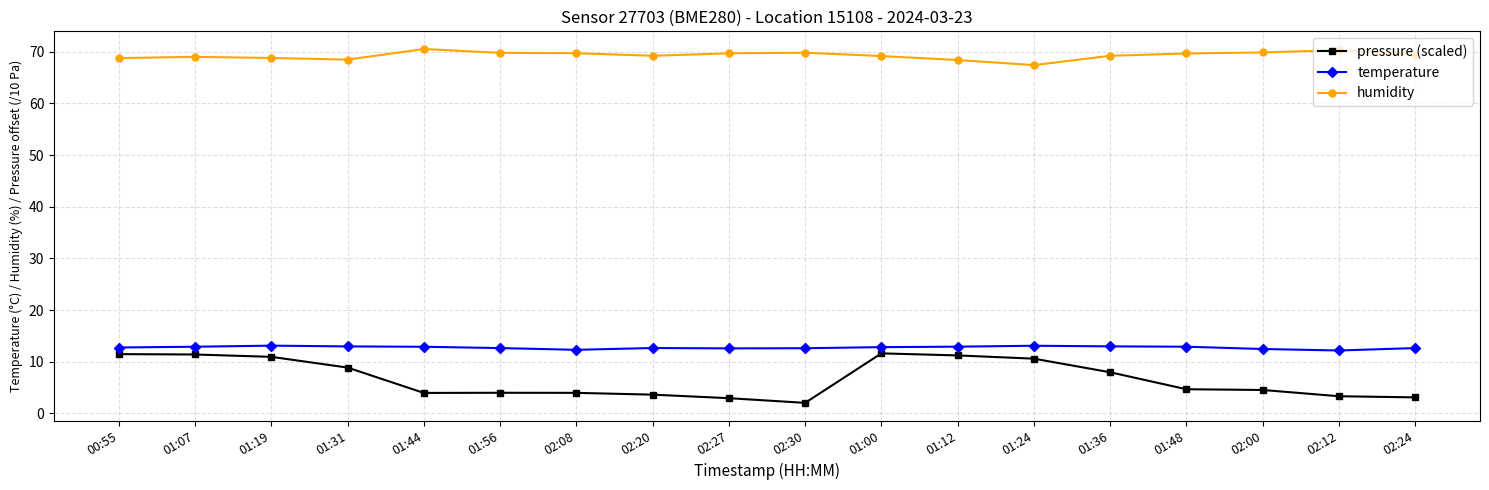

Count the number of categories in the chart.

18